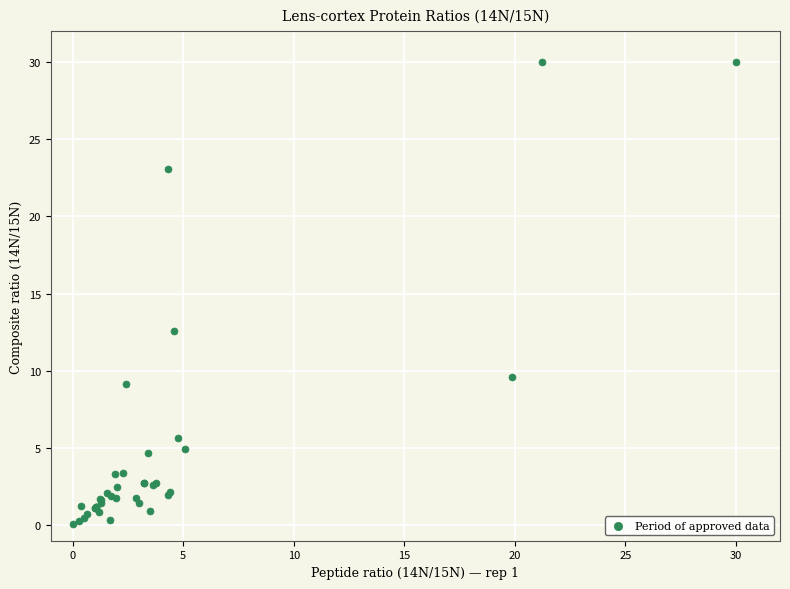

What Y value in the scatter plot is closest to 15?

12.6